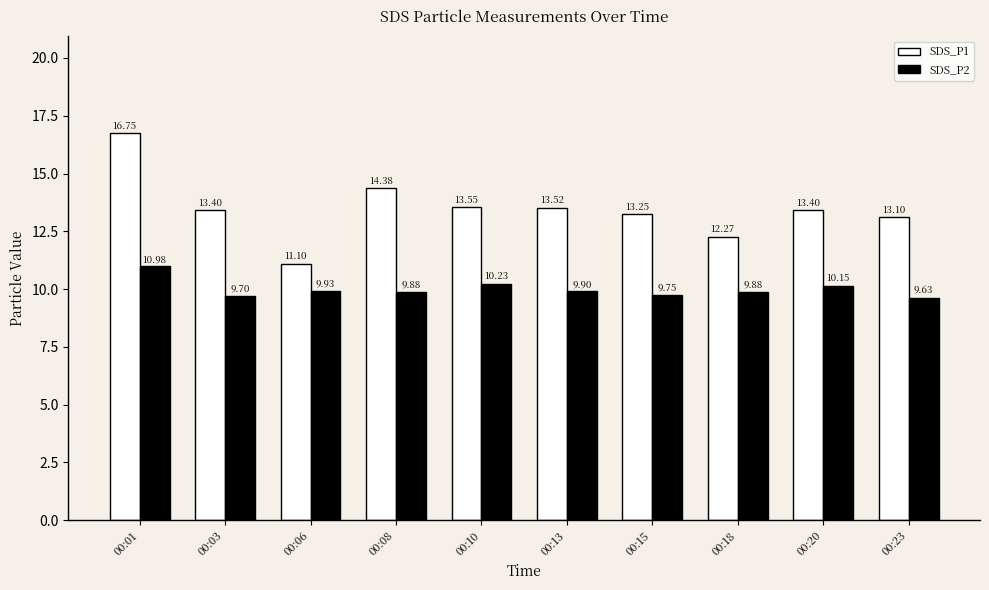

What is the difference between the second highest and second lowest values in the SDS_P2 series?

0.5